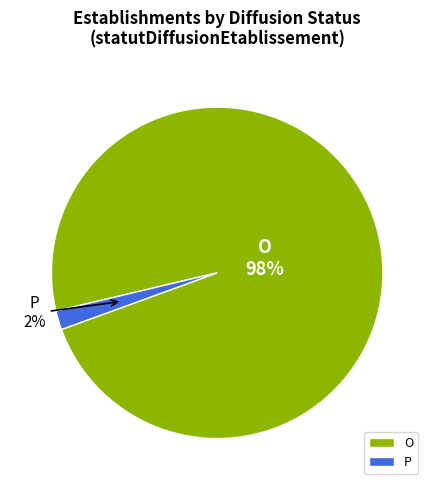

The P slice represents 2% of the pie. True or false?

True